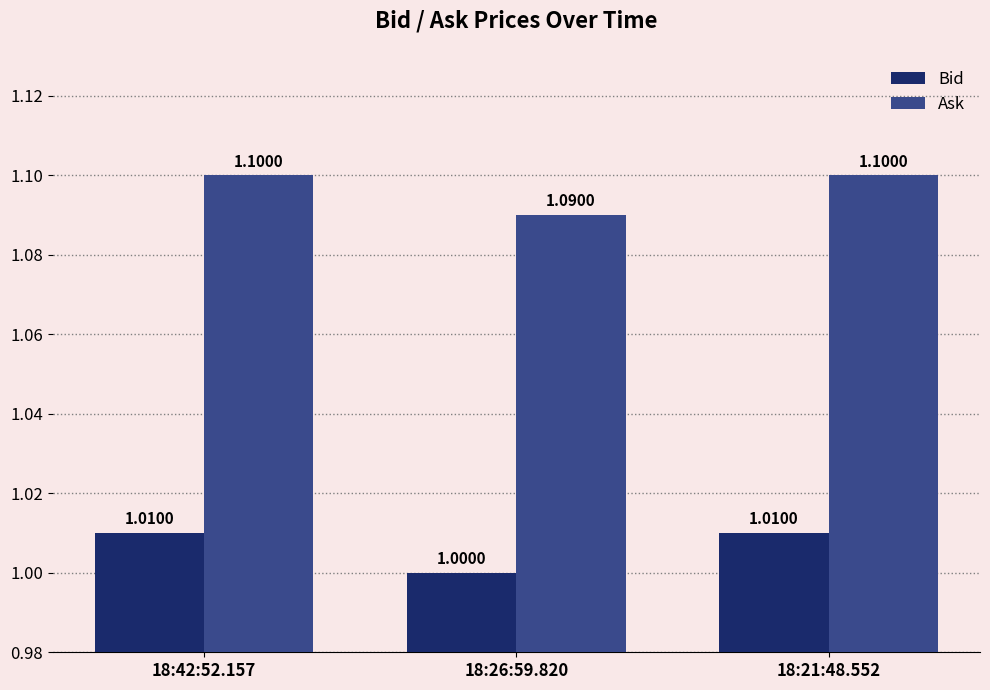

How many bars are there in total?

6